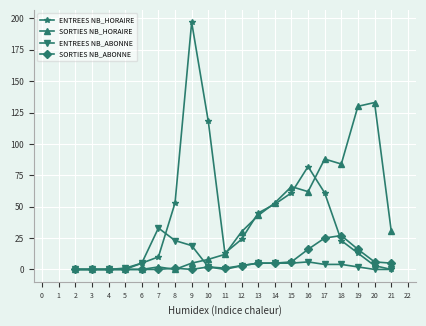

What is the highest value of the SORTIES NB_HORAIRE series?

133